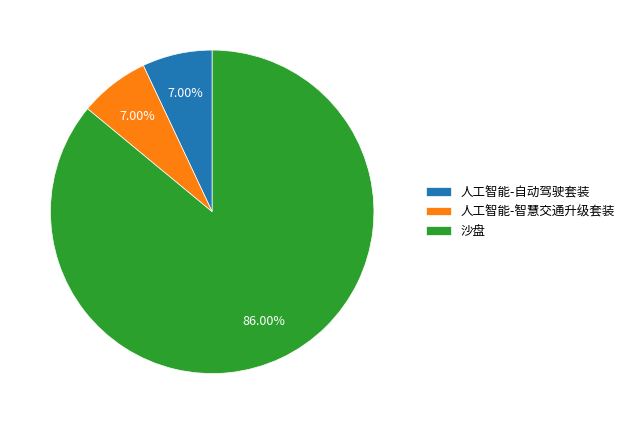

Which slice is the largest?

沙盘